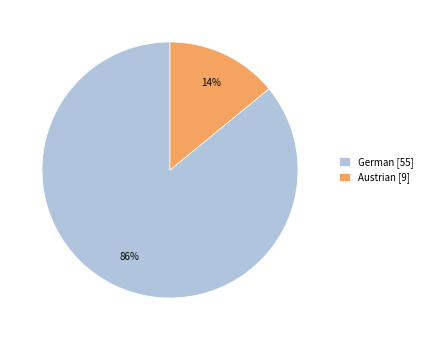

Which category has the smallest portion of the pie?

Austrian